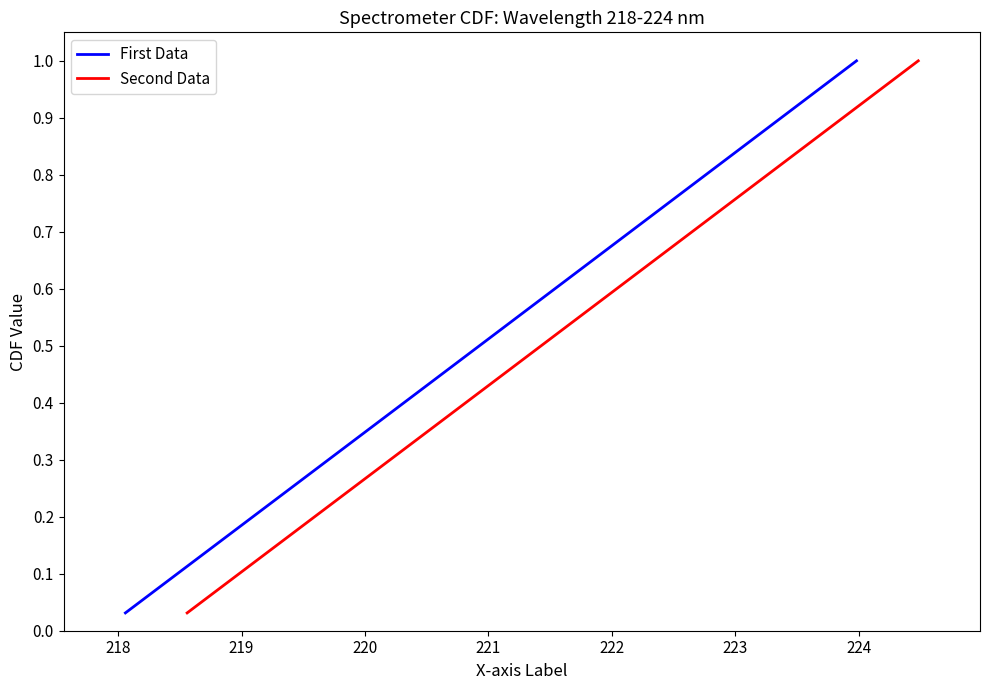

True or false: First Data has more than 0 interior local peaks.

False